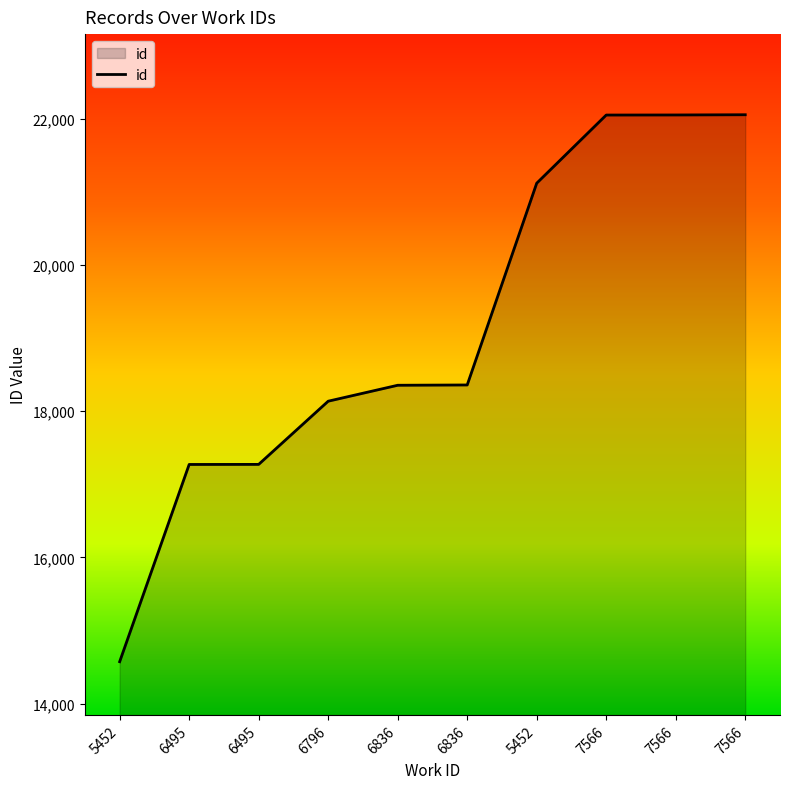

Where does the data first go above 18358?

5452